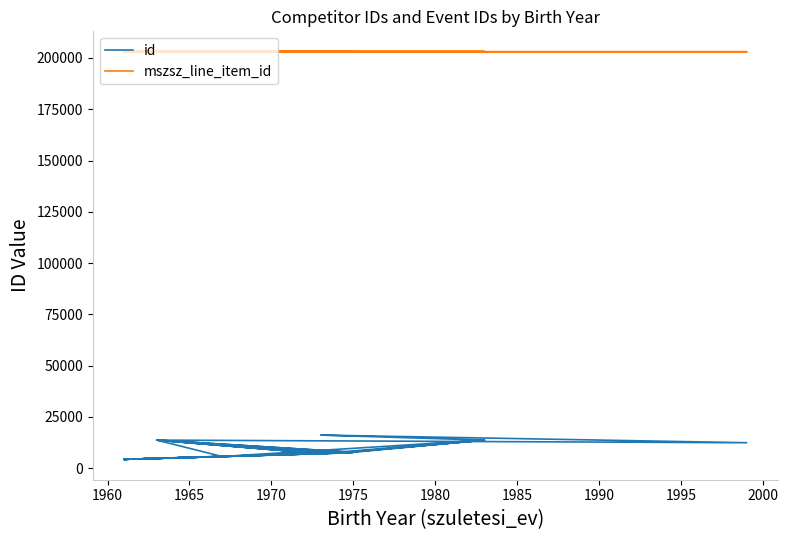

Rank the series by their maximum value, from highest to lowest.

mszsz_line_item_id, id